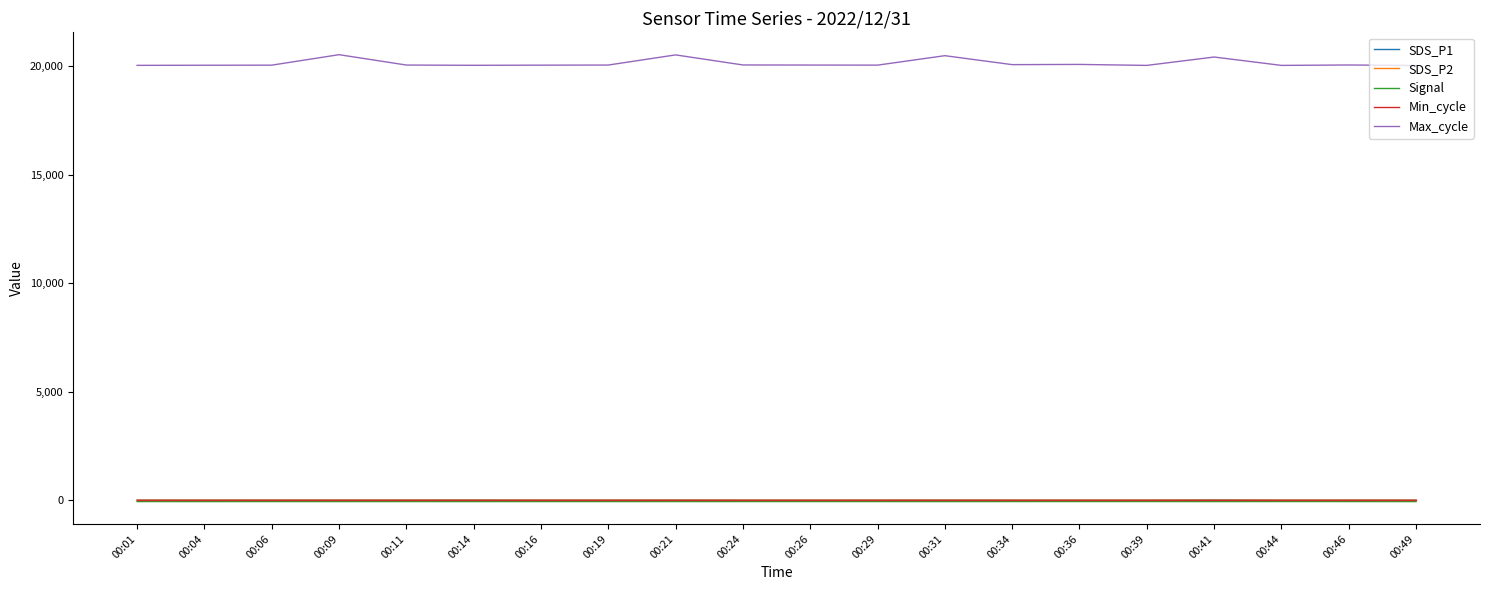

True or false: Max_cycle has more than 0 points higher than both neighbors.

True